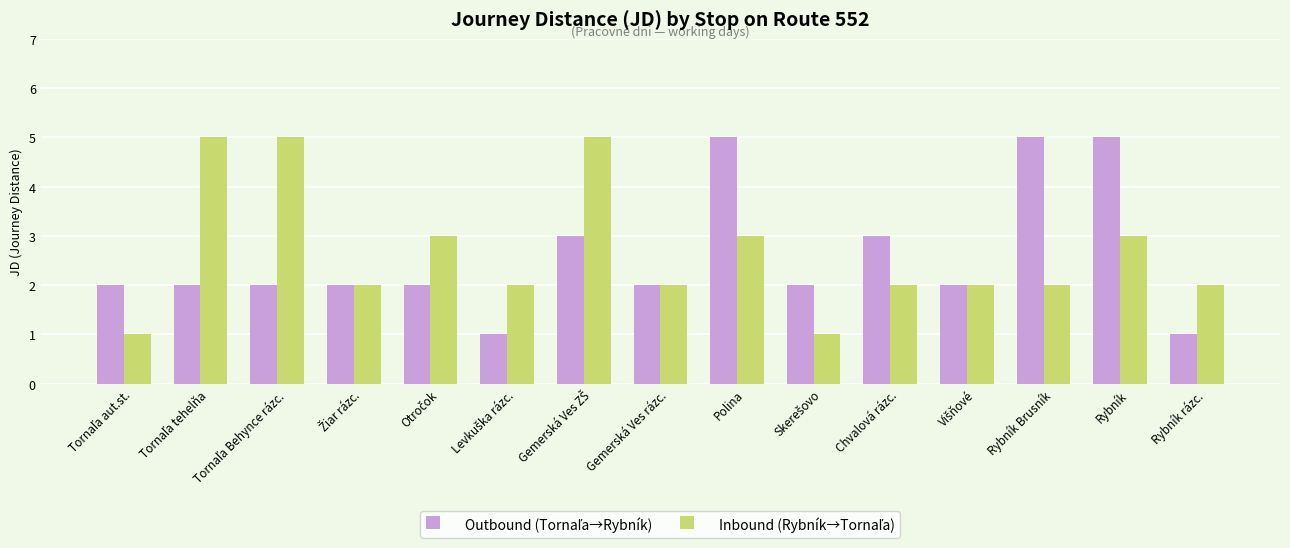

What is the total value across all series at Rybník Brusník?

7